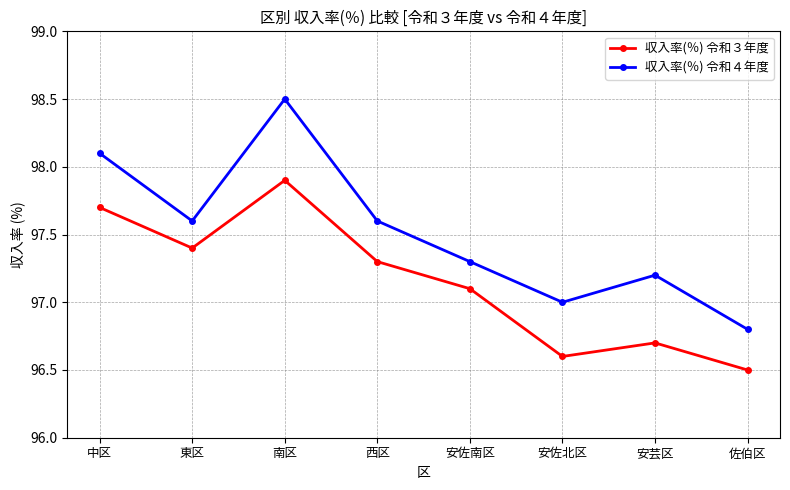

What is the sum of all 収入率(％) 令和３年度 values?

777.2